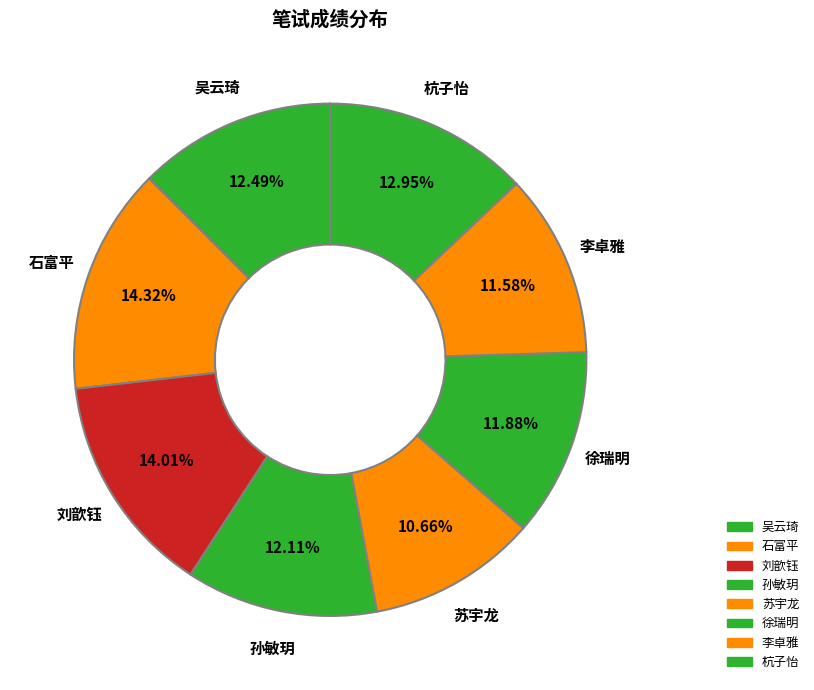

Which slice is the smallest?

苏宇龙